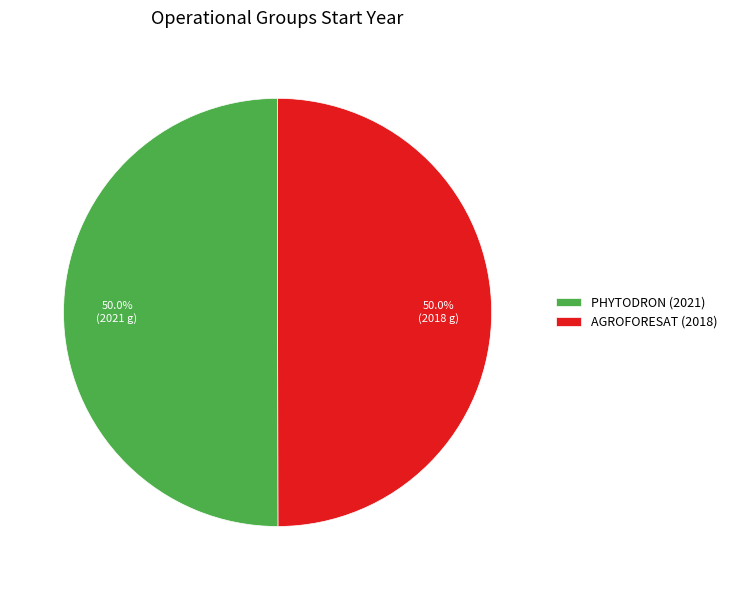

What percentage is NOT represented by AGROFORESAT (2018)?

50.0%